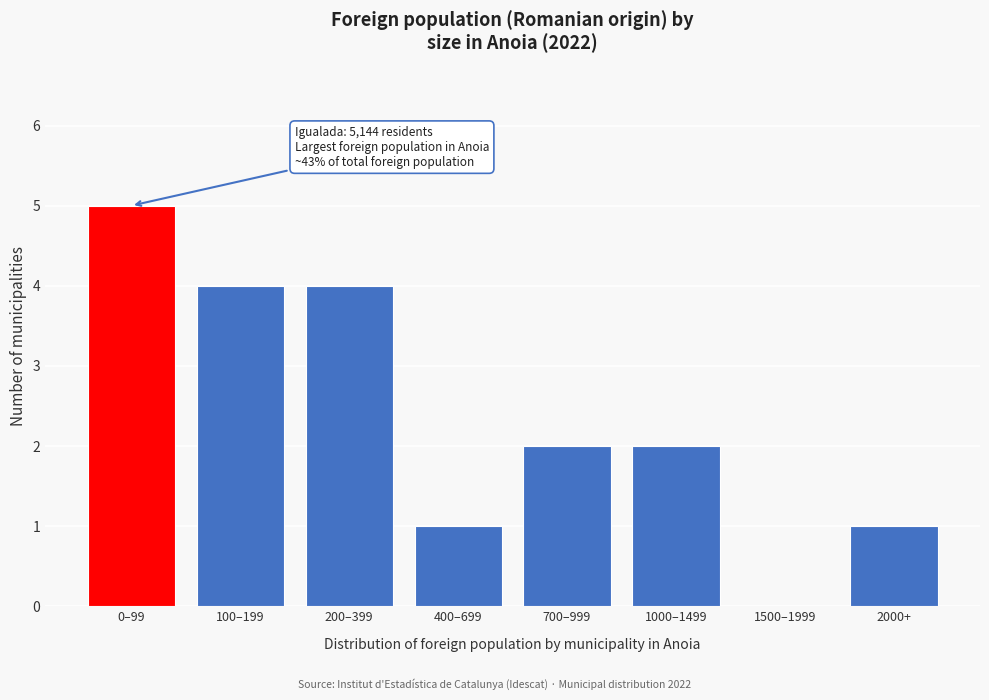

Reading left to right, list all the values displayed in this chart.

0–99=5	100–199=4	200–399=4	400–699=1	700–999=2	1000–1499=2	1500–1999=0	2000+=1